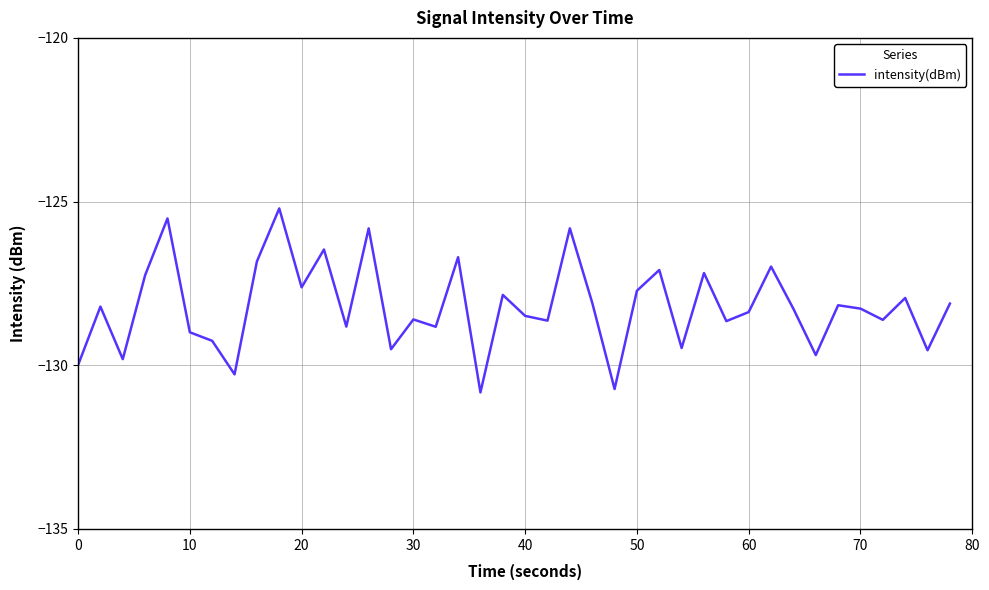

Does the chart display data point markers on the line(s)?

No